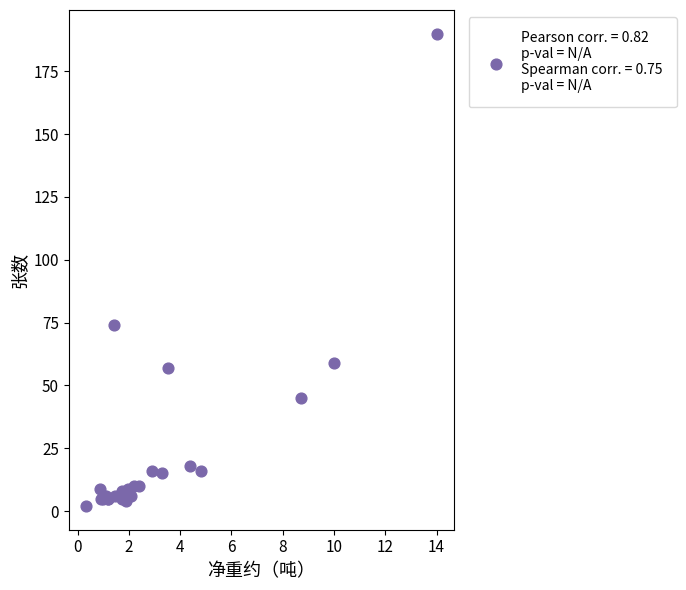

What Y value in the scatter plot is closest to 96?

74